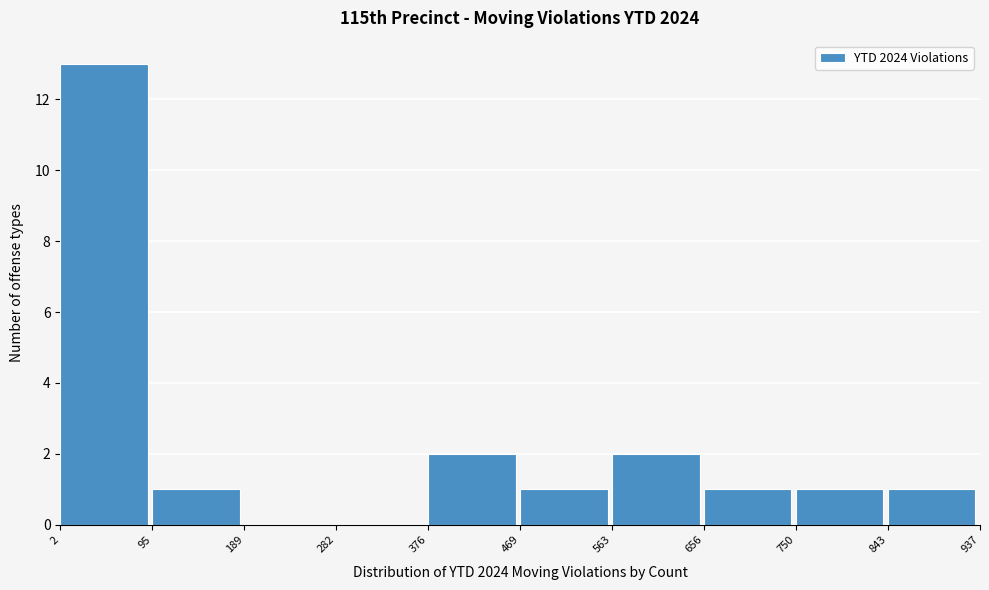

Reading left to right, list every bar in this chart as the range it spans on the x-axis followed by its height. The values are not printed on the chart, so give them approximately, as read against the axis.

2 to 95: 13
95 to 189: 1
189 to 282: 0
282 to 376: 0
376 to 469: 2
469 to 563: 1
563 to 656: 2
656 to 750: 1
750 to 843: 1
843 to 937: 1